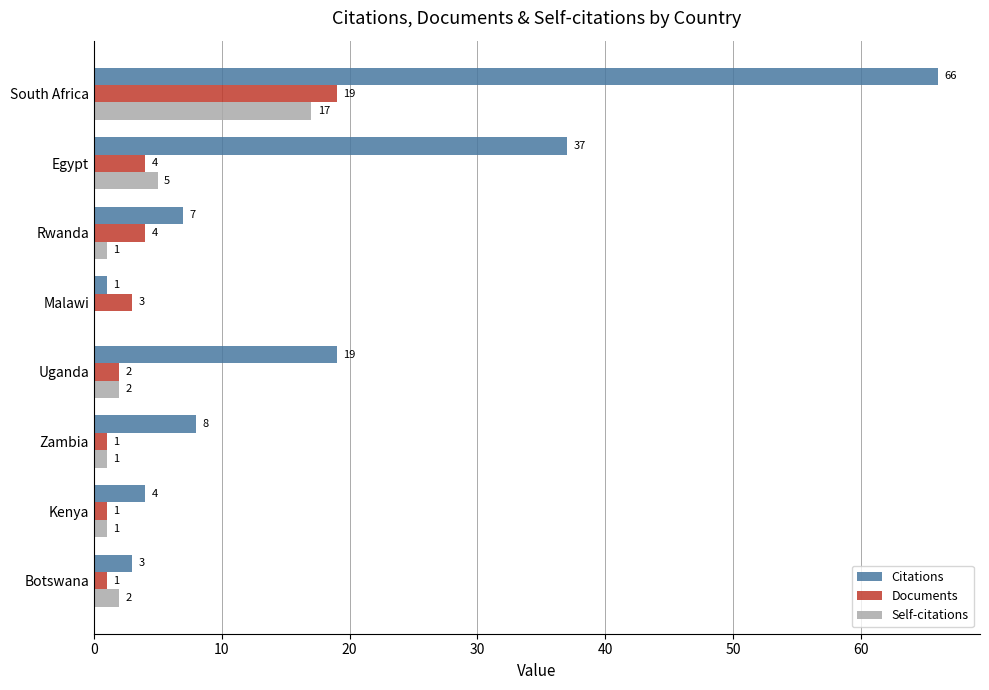

Which series changed the most between Egypt and Zambia?

Citations